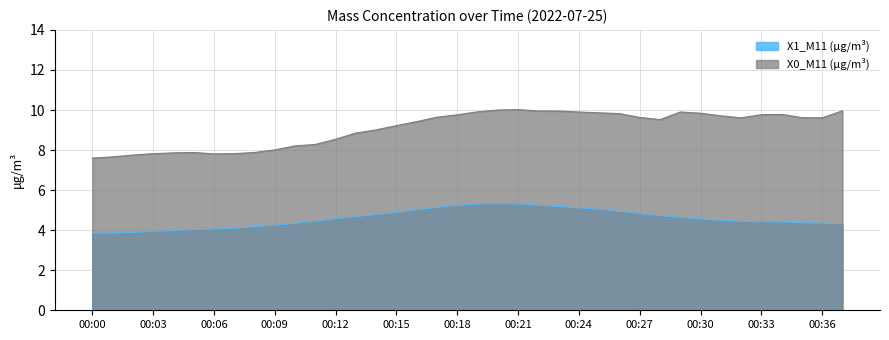

Which series has the widest spread of values?

X0_M11 (μg/m³)